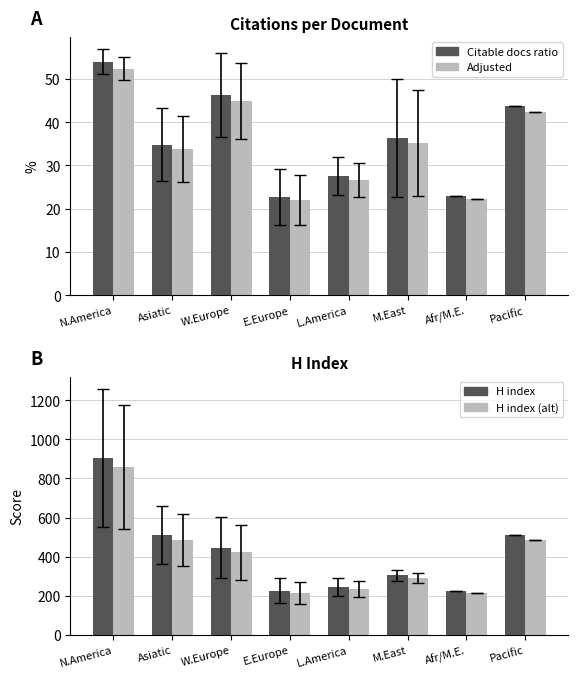

What is the difference between the second highest and minimum values in the H index series?

290.0